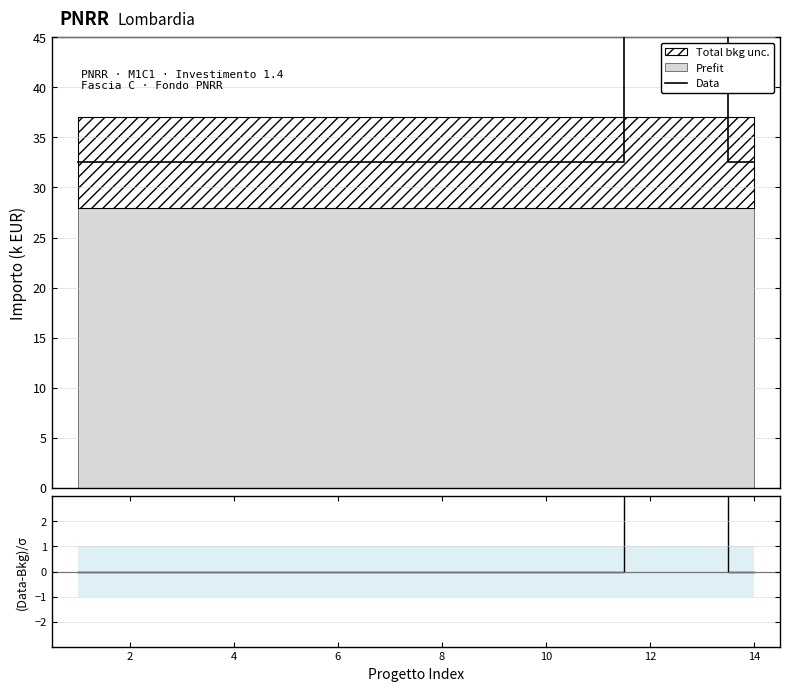

True or false: (Data-Bkg)/σ and Data intersect in this chart.

False